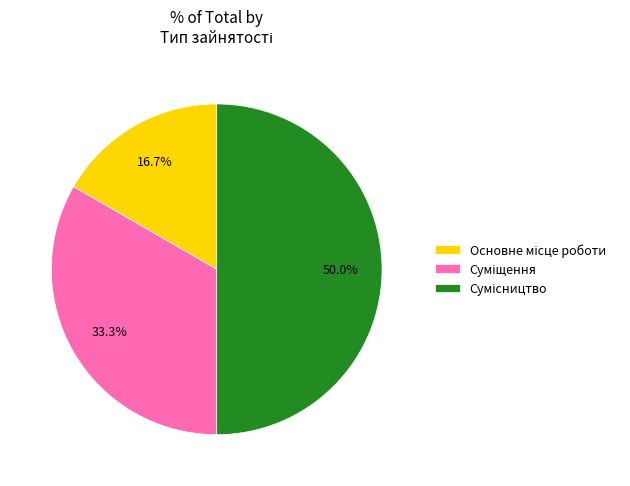

Is Основне місце роботи the majority of the pie?

No